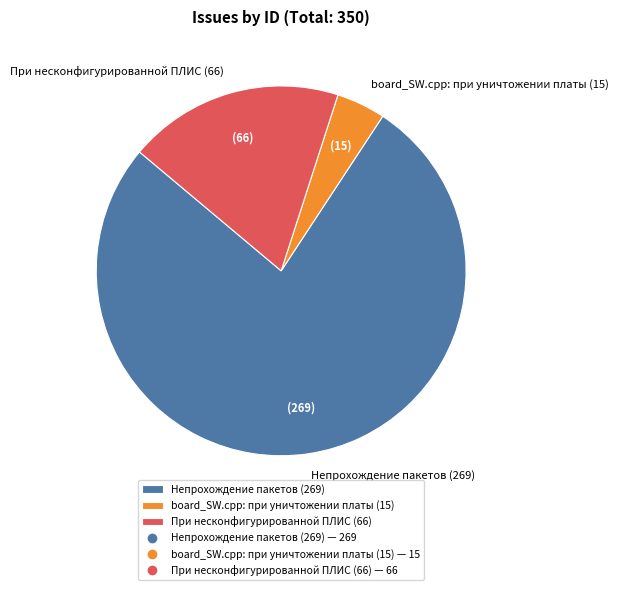

Do Непрохождение пакетов (269) and board_SW.cpp: при уничтожении платы (15) together represent more than half of the pie?

Yes